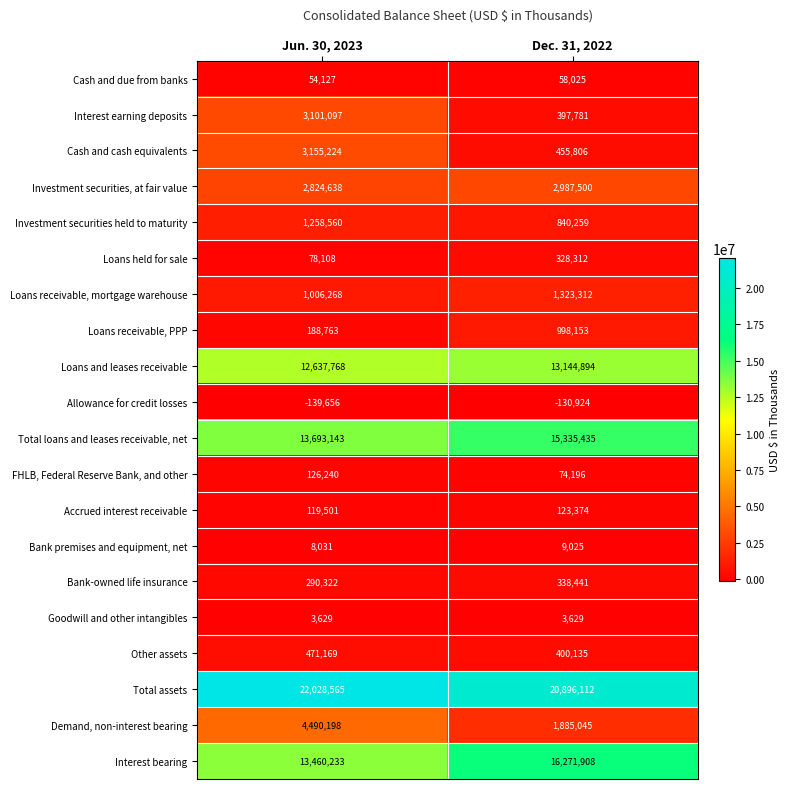

At which label is Allowance for credit losses closest to -135290?

Jun. 30, 2023